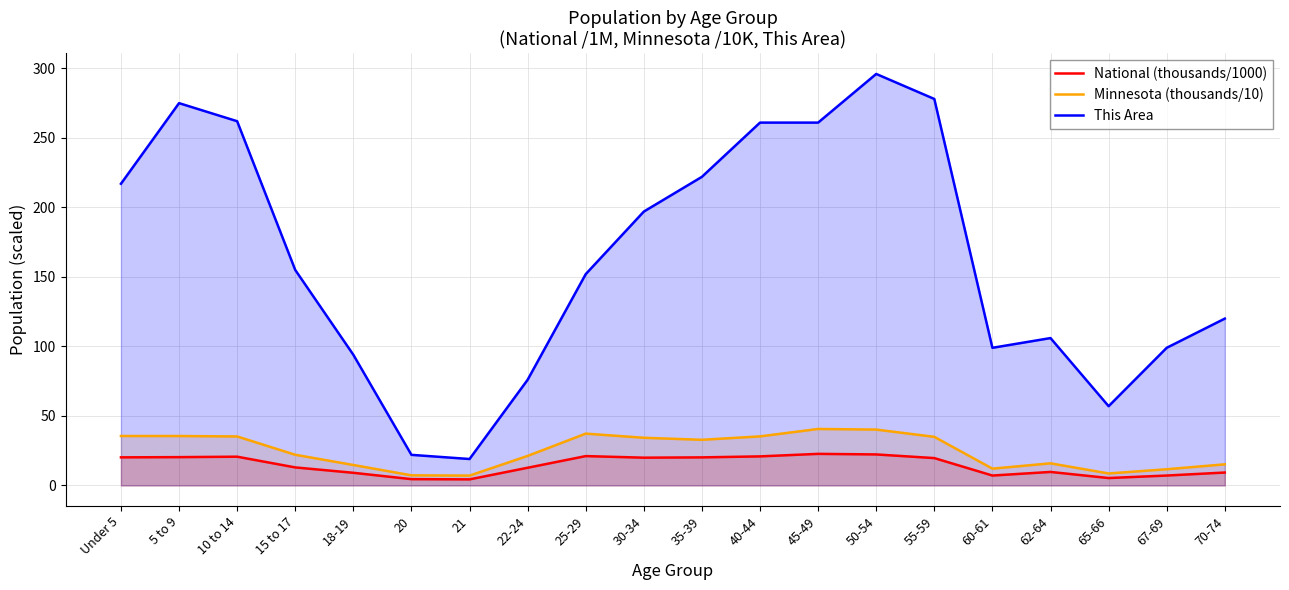

Which category has the highest value across all series?

50-54